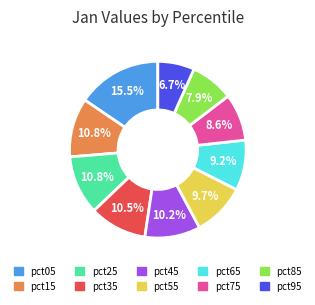

Count the number of slices in the pie.

10